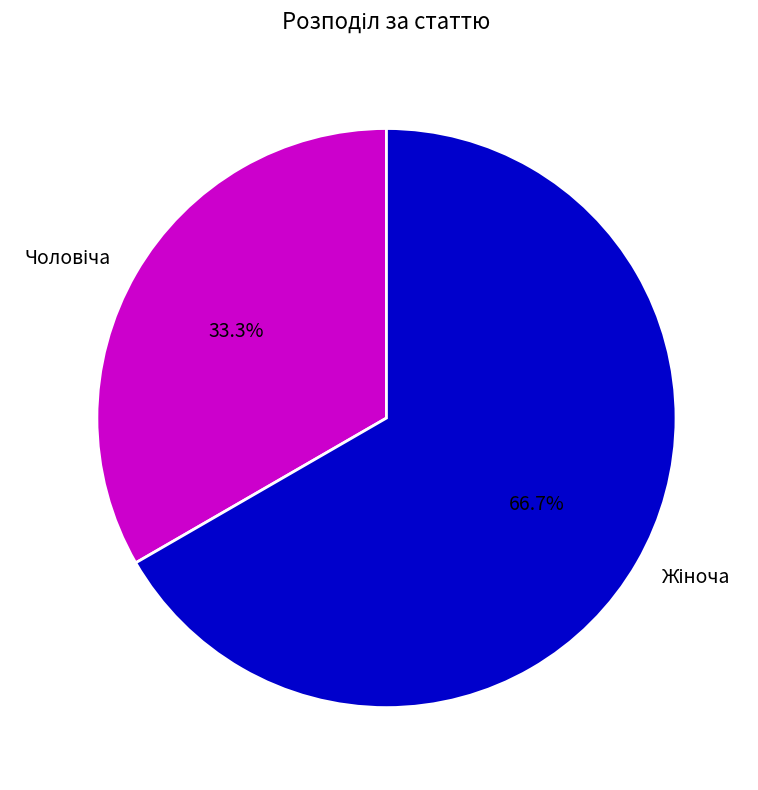

Does any single category account for the majority?

Yes